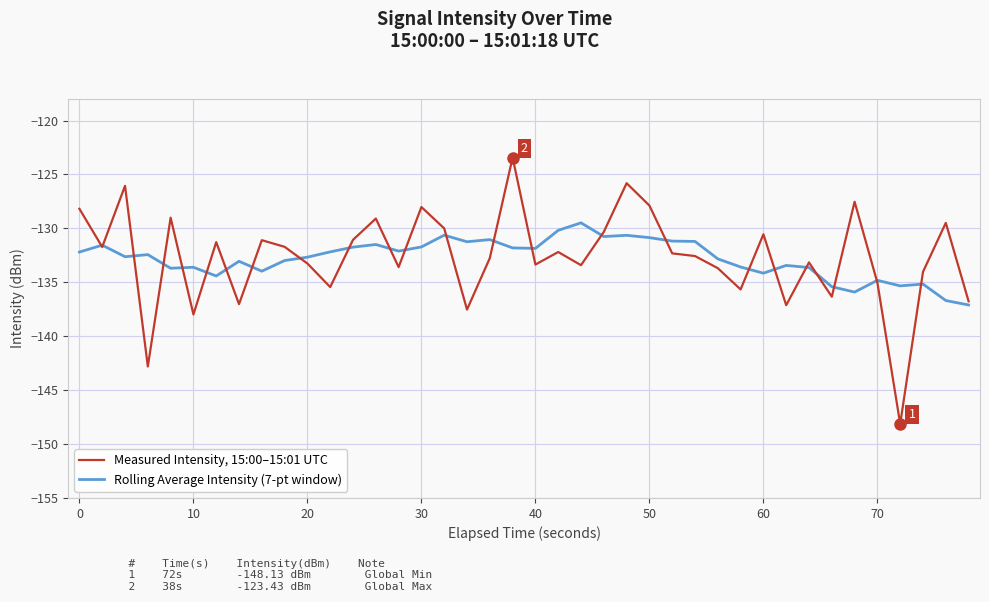

What is the lowest value of the Rolling Average Intensity (7-pt window) series?

-137.1